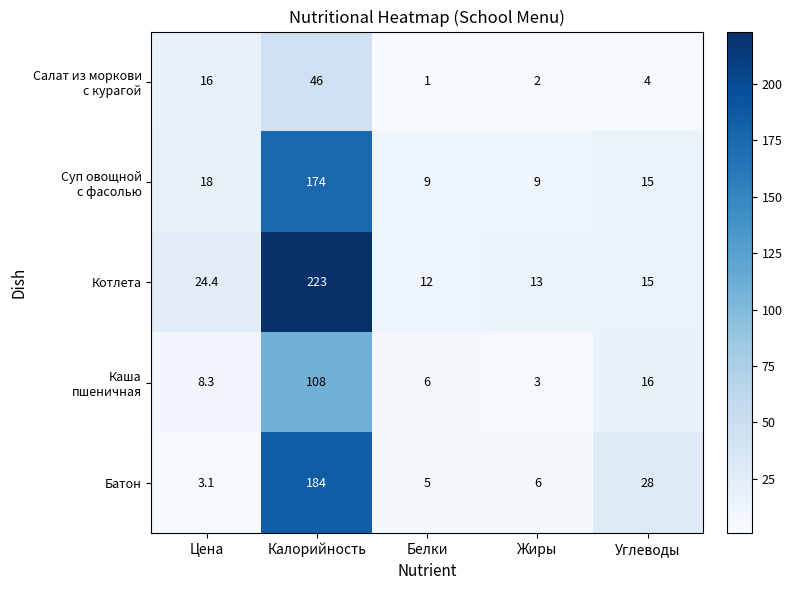

Which label corresponds to the largest value in the chart?

Калорийность